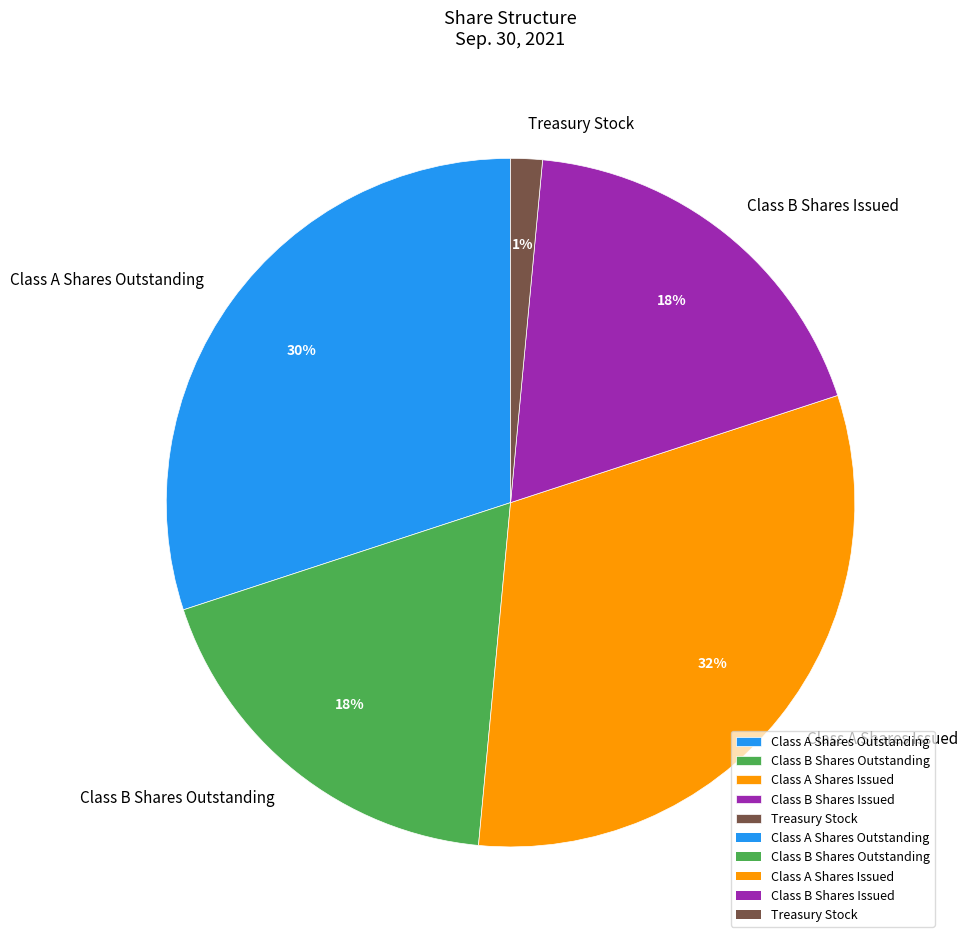

Is Class B Shares Outstanding the majority of the pie?

No